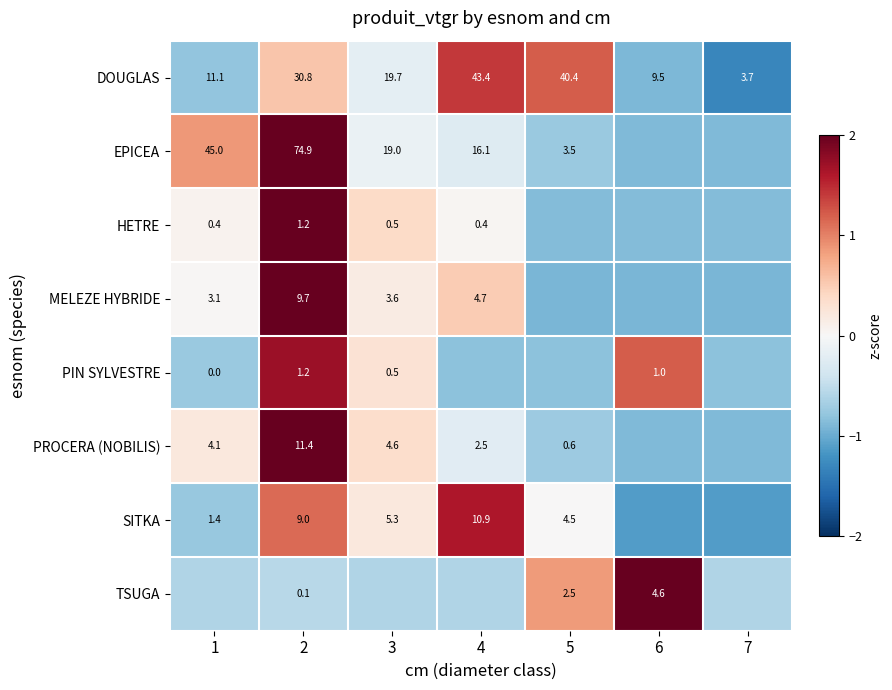

Between 1 and 7, which series saw the biggest shift?

EPICEA